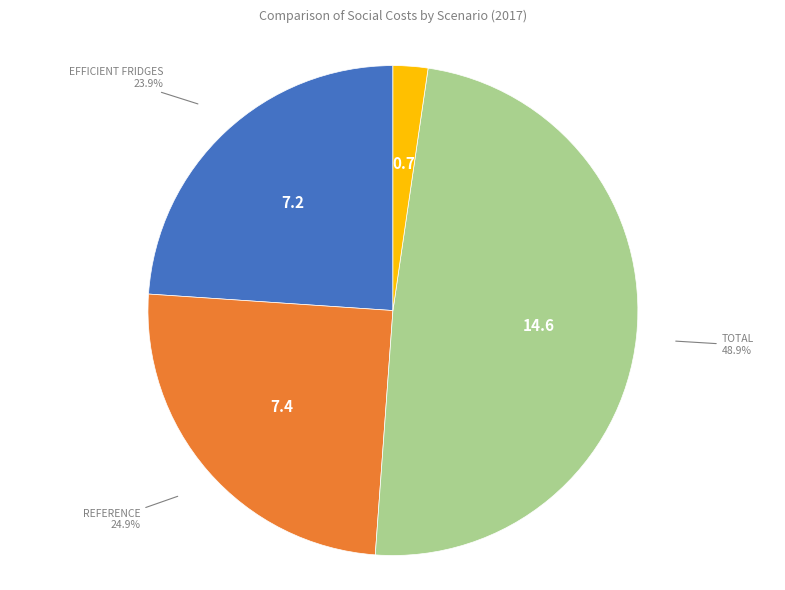

Is there a majority slice in this chart?

No